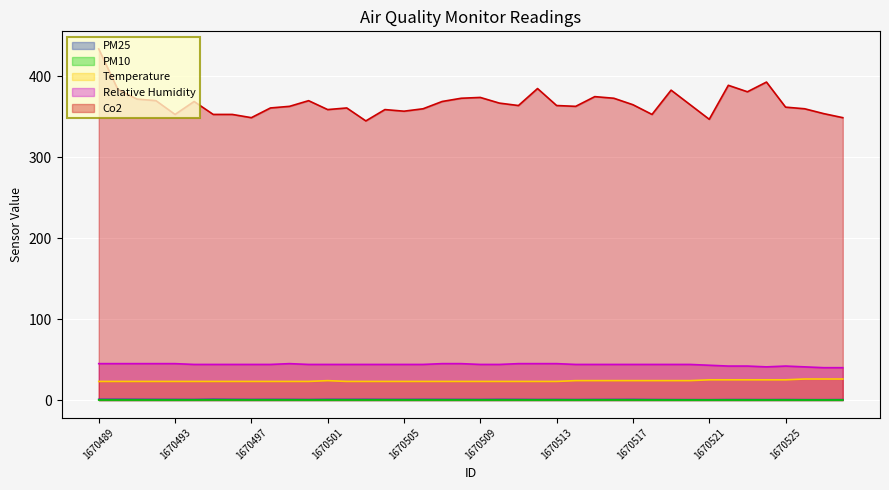

Does the chart display data point markers on the line(s)?

No